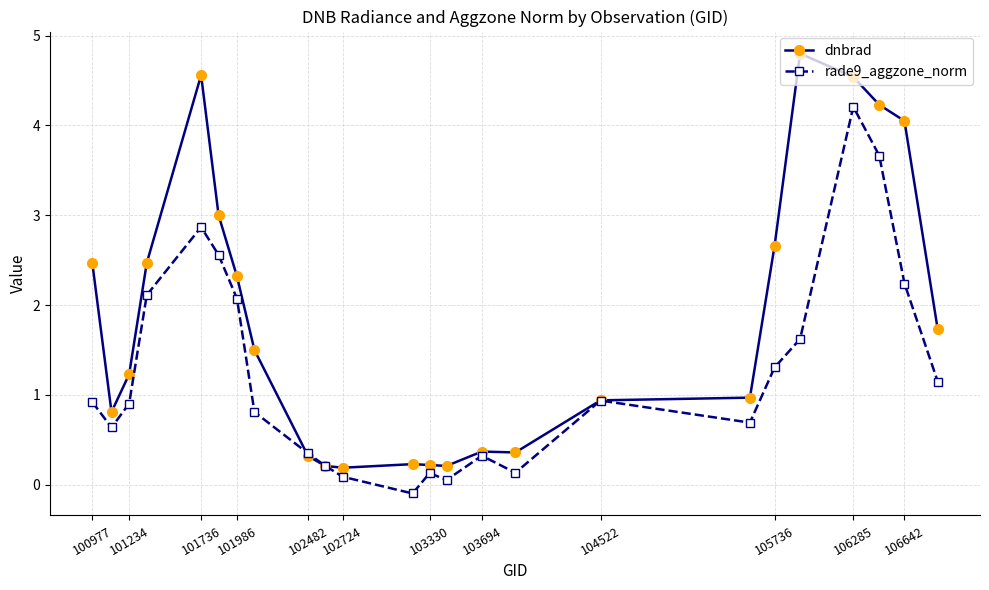

Which series ends up on top after the final intersection of dnbrad and rade9_aggzone_norm?

dnbrad